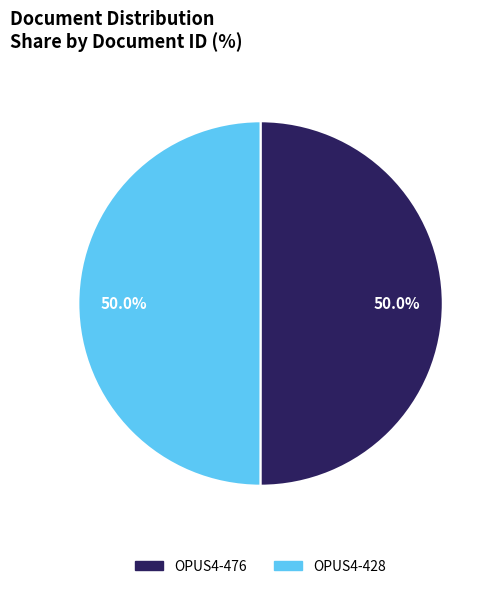

What is the ratio of the value at OPUS4-476 to the value at OPUS4-428?

1.0